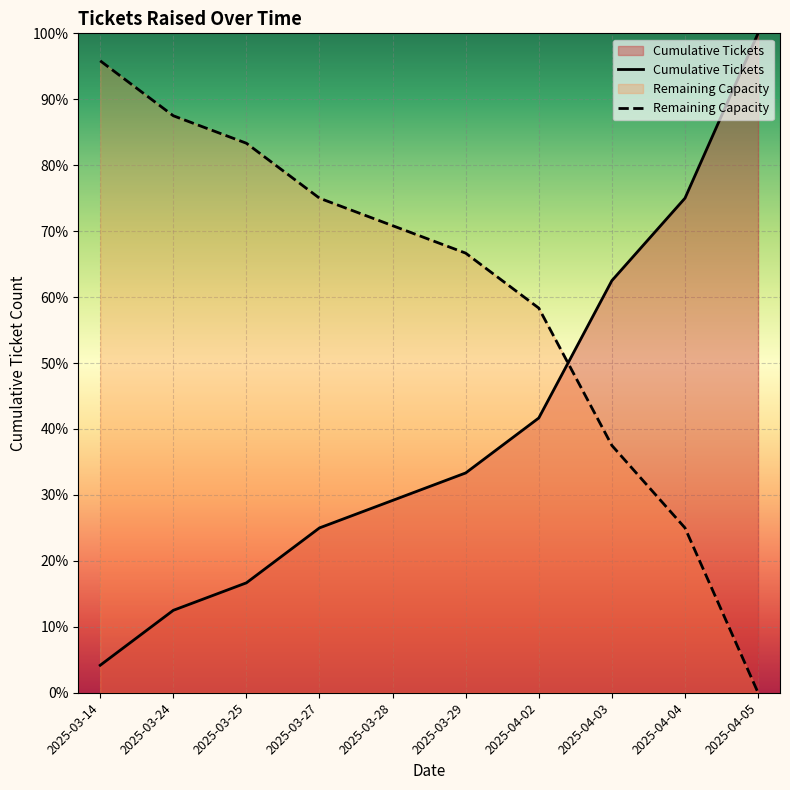

Where do Cumulative Tickets and Remaining Capacity first cross each other?

2025-04-02 and 2025-04-03